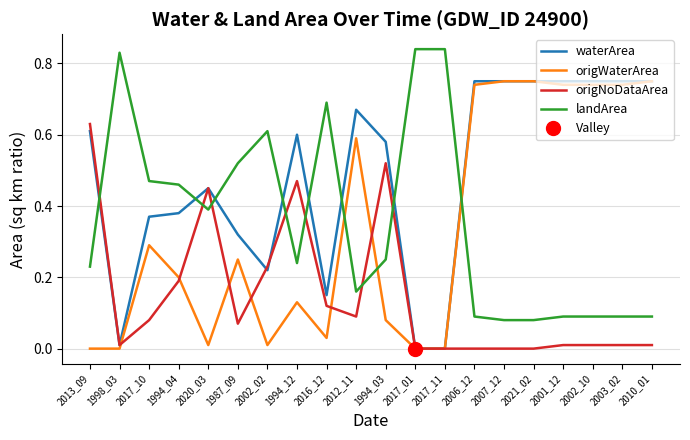

How many lines are shown in the chart?

4